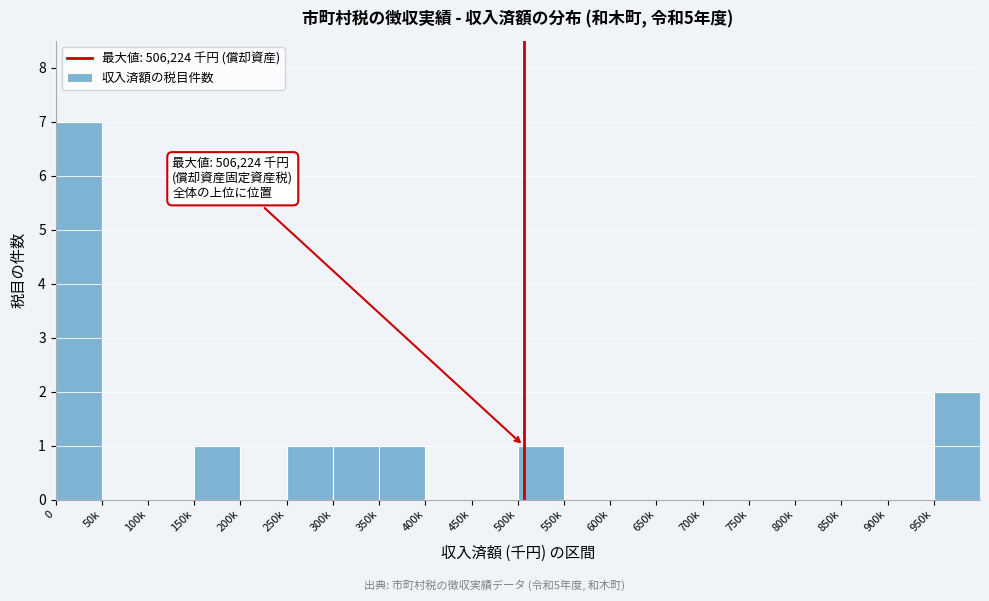

Reading left to right, list all the values displayed in this chart.

0=7	50k=0	100k=0	150k=1	200k=0	250k=1	300k=1	350k=1	400k=0	450k=0	500k=1	550k=0	600k=0	650k=0	700k=0	750k=0	800k=0	850k=0	900k=0	950k=2